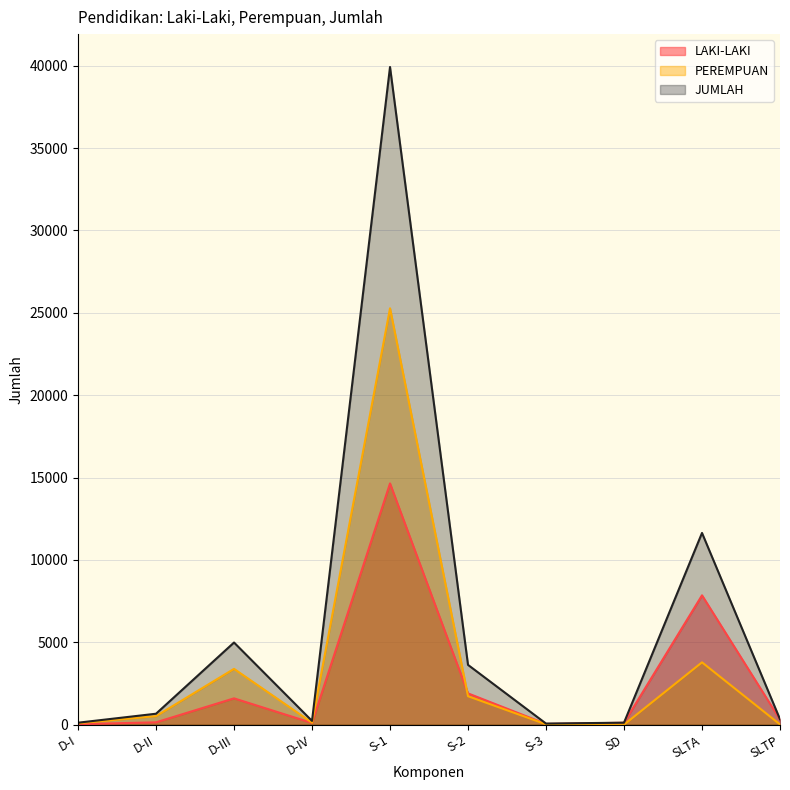

Reading right to left, what are all the values shown in this chart?

LAKI-LAKI: 315	7853	119	45	1902	14644	106	1600	145	31
PEREMPUAN: 17	3786	4	25	1729	25274	125	3389	522	91
JUMLAH: 332	11639	123	70	3631	39918	231	4989	667	122